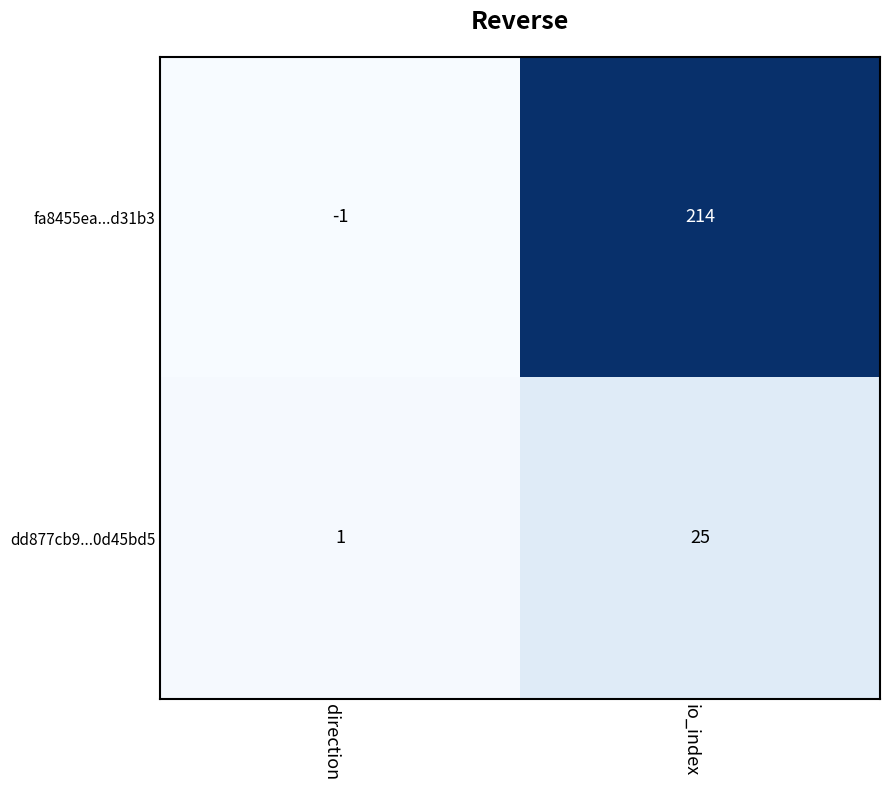

At which label does dd877cb9...0d45bd5 reach its peak?

io_index